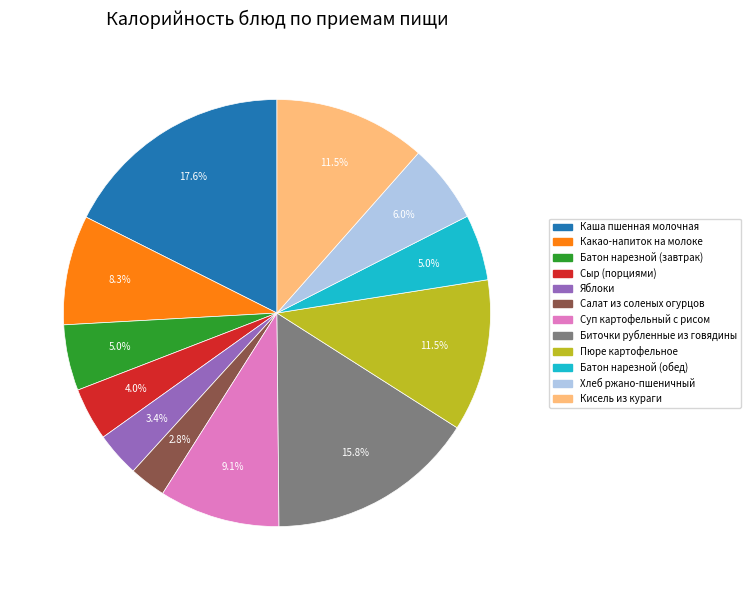

Which slice is the largest?

Каша пшенная молочная